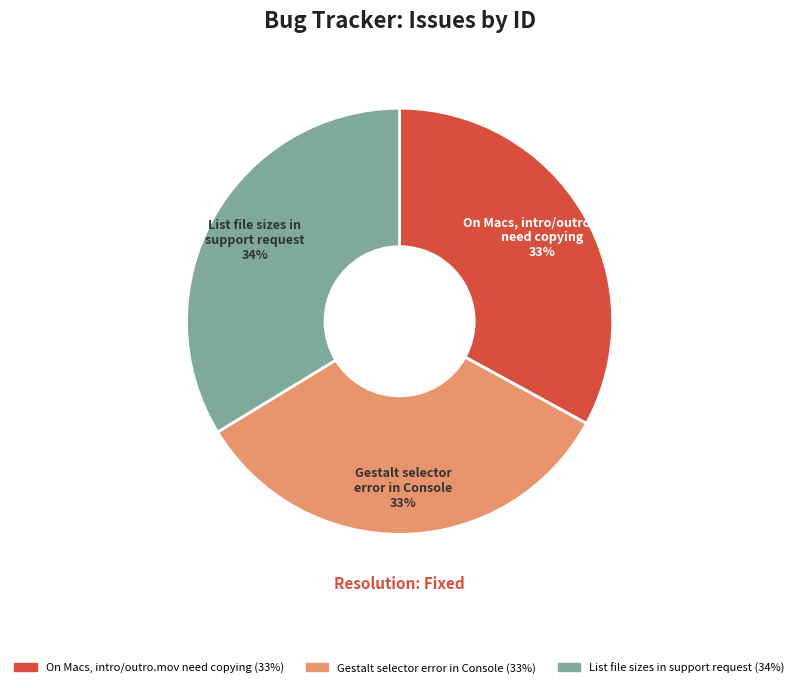

To the nearest percent, what is the difference between the largest and smallest slice percentages?

1%